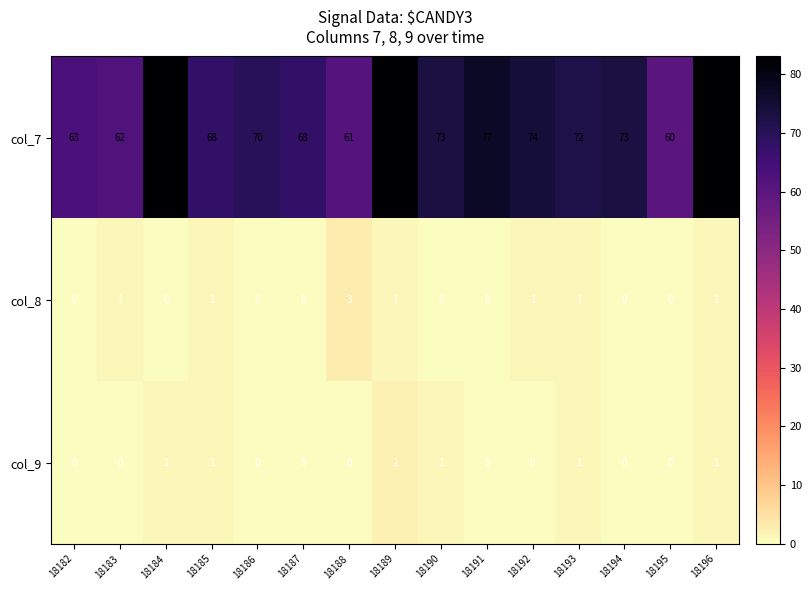

Is it true that col_8 equals 0 at 18185?

False